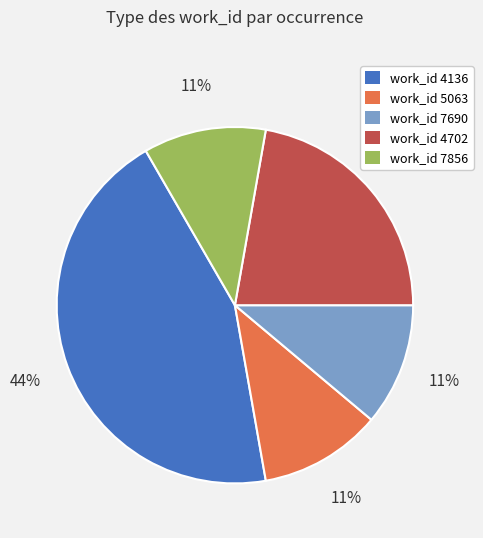

Is it true that work_id 4702 is 13% of the pie?

False